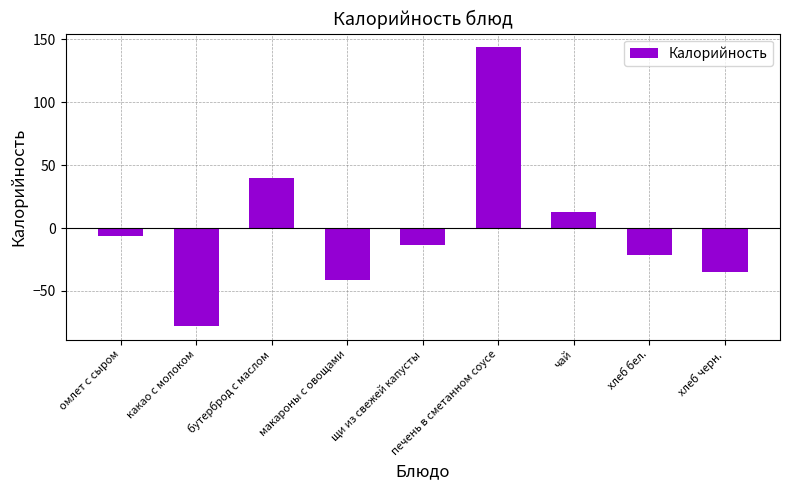

True or false: the data shows -21.4 at щи из свежей капусты.

False